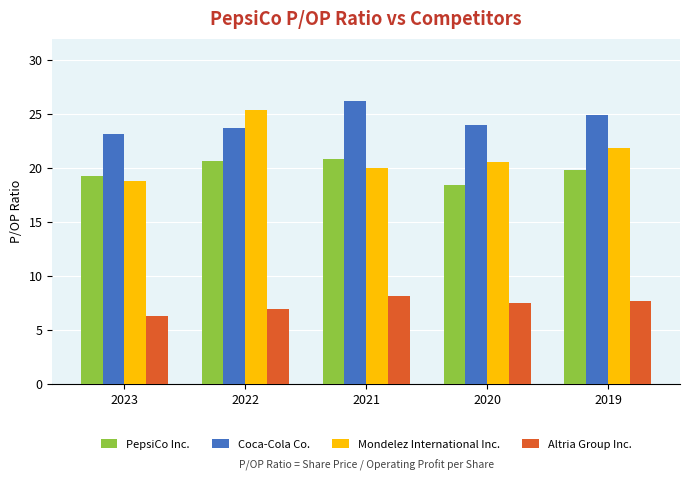

What value does the Coca-Cola Co. series have at 2020?

24.0